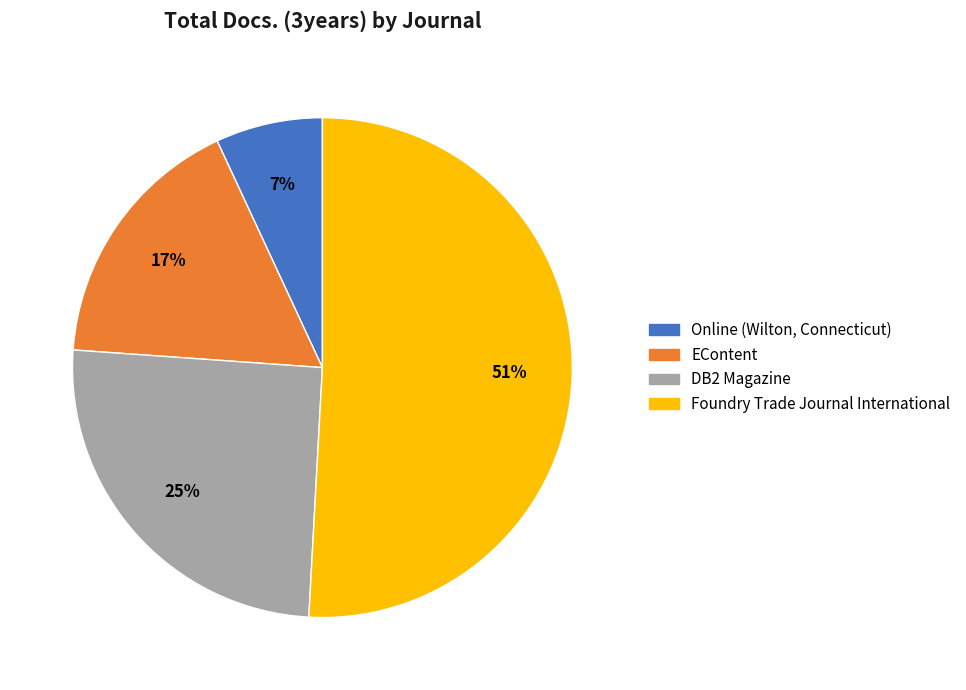

What percentage is the DB2 Magazine slice, to the nearest percent?

25%